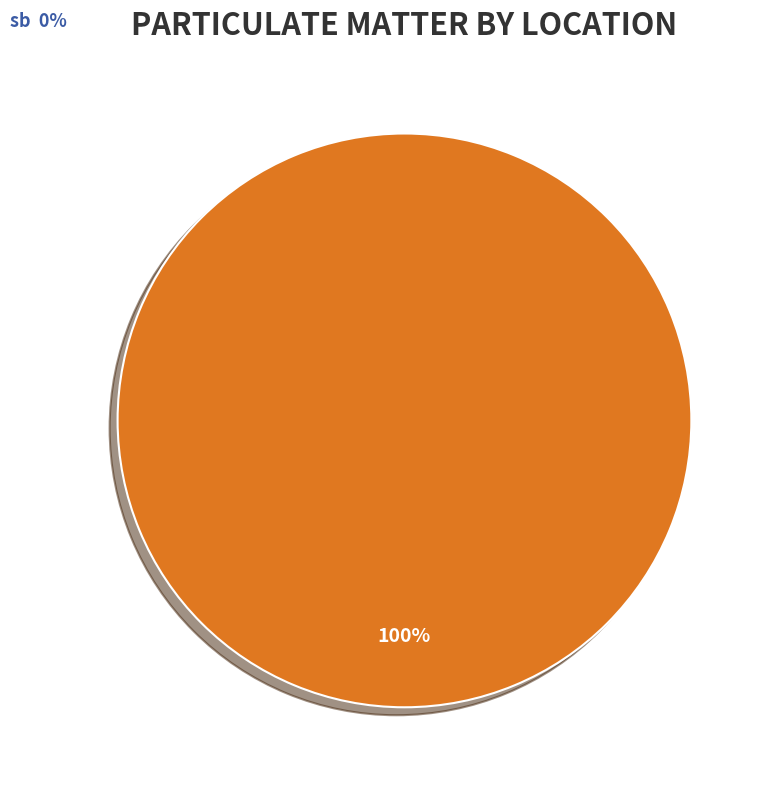

Is there any slice that represents more than half of the pie?

Yes